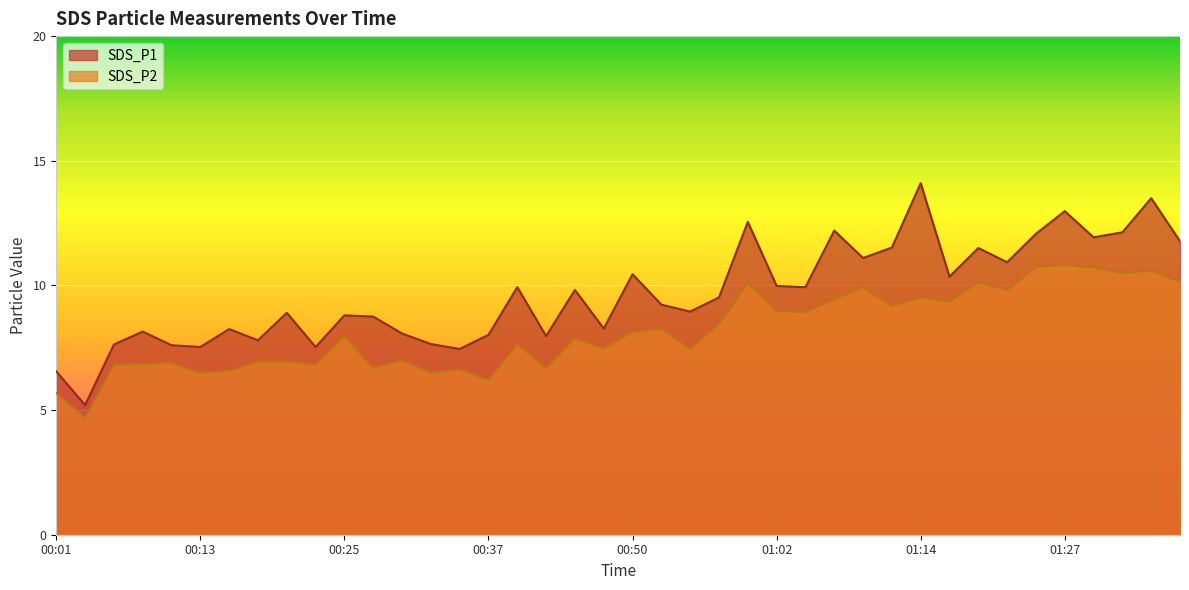

True or false: SDS_P1 and SDS_P2 cross at least once.

False